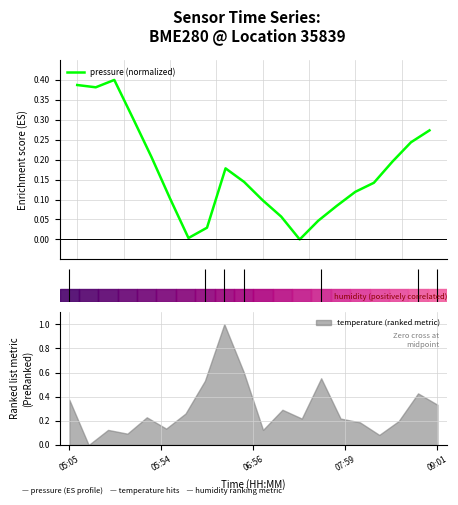

What is the maximum value shown in the chart?

0.4